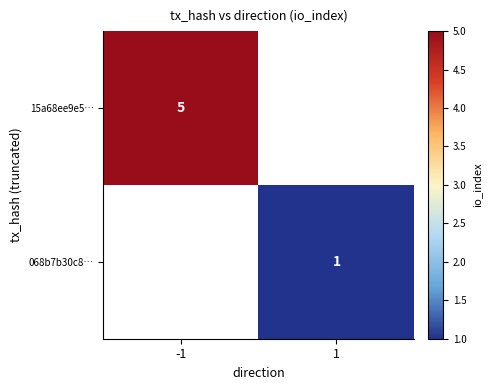

True or false: 15a68ee9e5… has a value of 2 at -1.

False